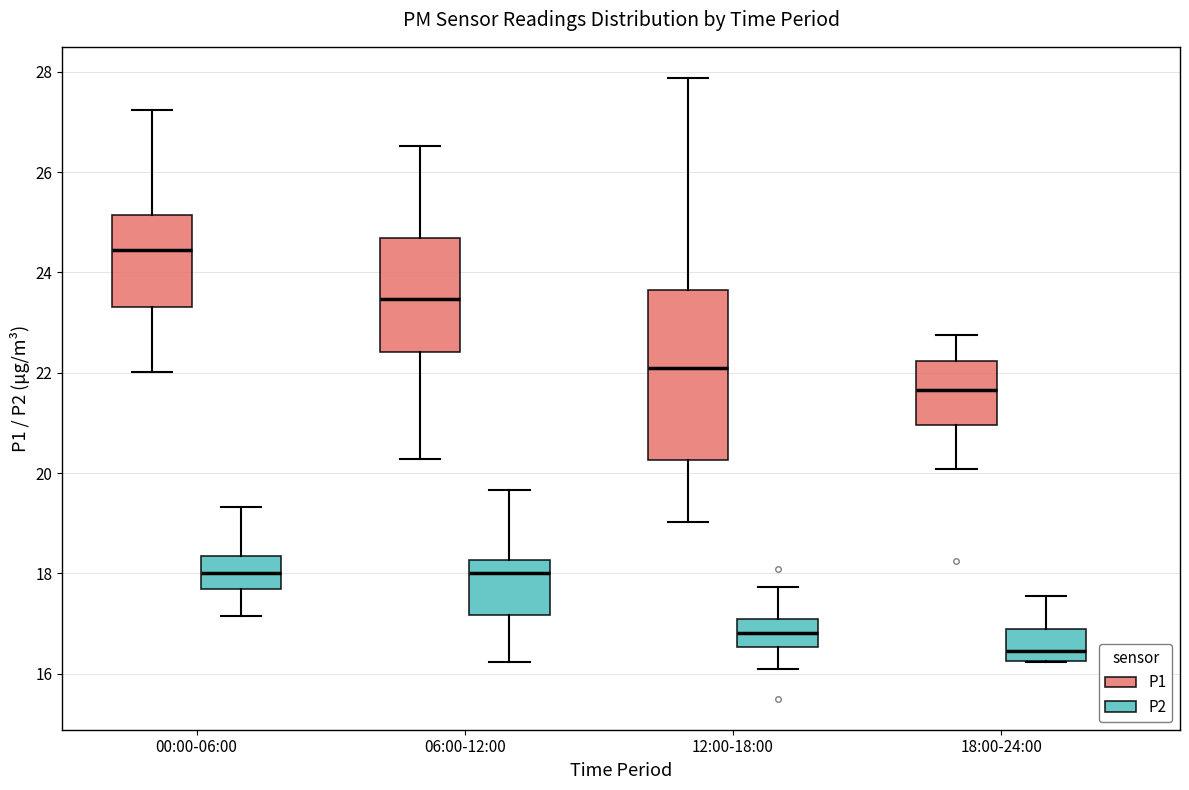

Reading left to right, transcribe this box plot: for each box, give where its median line is, the range the box spans, and where its two whiskers end, as read against the y-axis. The values are not printed on the chart, so give them approximately, as read against the axis.

00:00-06:00 (P1): median 24.4, box 23.4 to 25.2, whiskers 22.0 to 27.2
00:00-06:00 (P2): median 18.0, box 17.6 to 18.4, whiskers 17.2 to 19.4
06:00-12:00 (P1): median 23.4, box 22.4 to 24.6, whiskers 20.2 to 26.6
06:00-12:00 (P2): median 18.0, box 17.2 to 18.2, whiskers 16.2 to 19.6
12:00-18:00 (P1): median 22.0, box 20.2 to 23.6, whiskers 19.0 to 27.8
12:00-18:00 (P2): median 16.8, box 16.6 to 17.0, whiskers 16.2 to 17.8
18:00-24:00 (P1): median 21.6, box 21.0 to 22.2, whiskers 20.0 to 22.8
18:00-24:00 (P2): median 16.4, box 16.2 to 16.8, whiskers 16.2 to 17.6